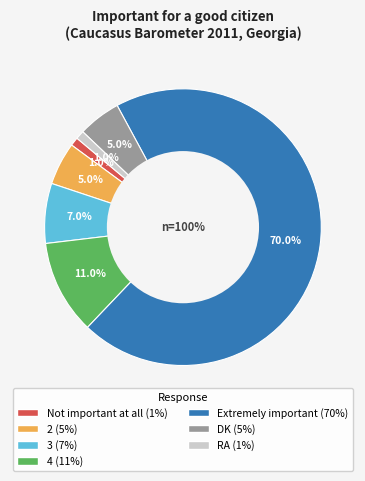

To the nearest percent, what is the combined percentage of Not important at all and 4?

12%